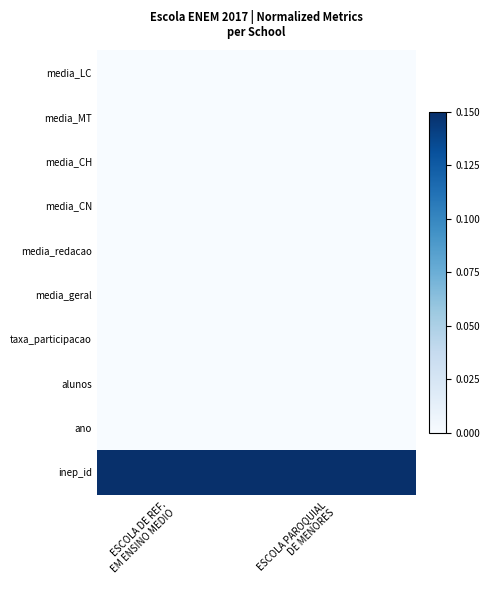

Which series has the largest total across all categories?

inep_id